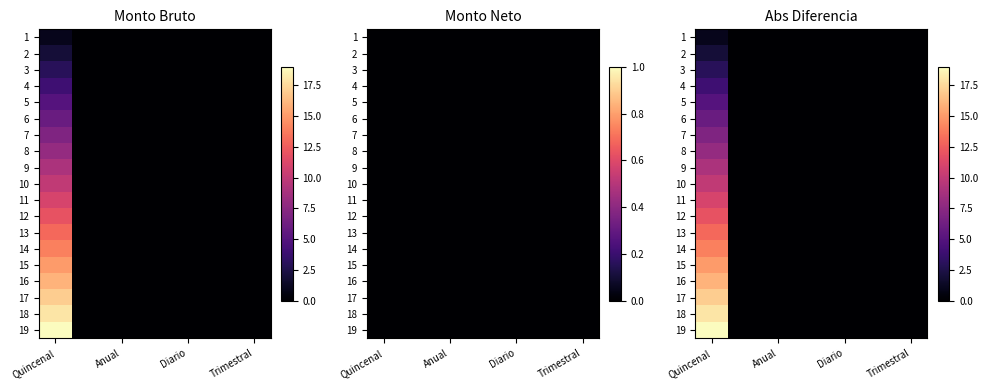

What is the maximum value shown in the chart?

19